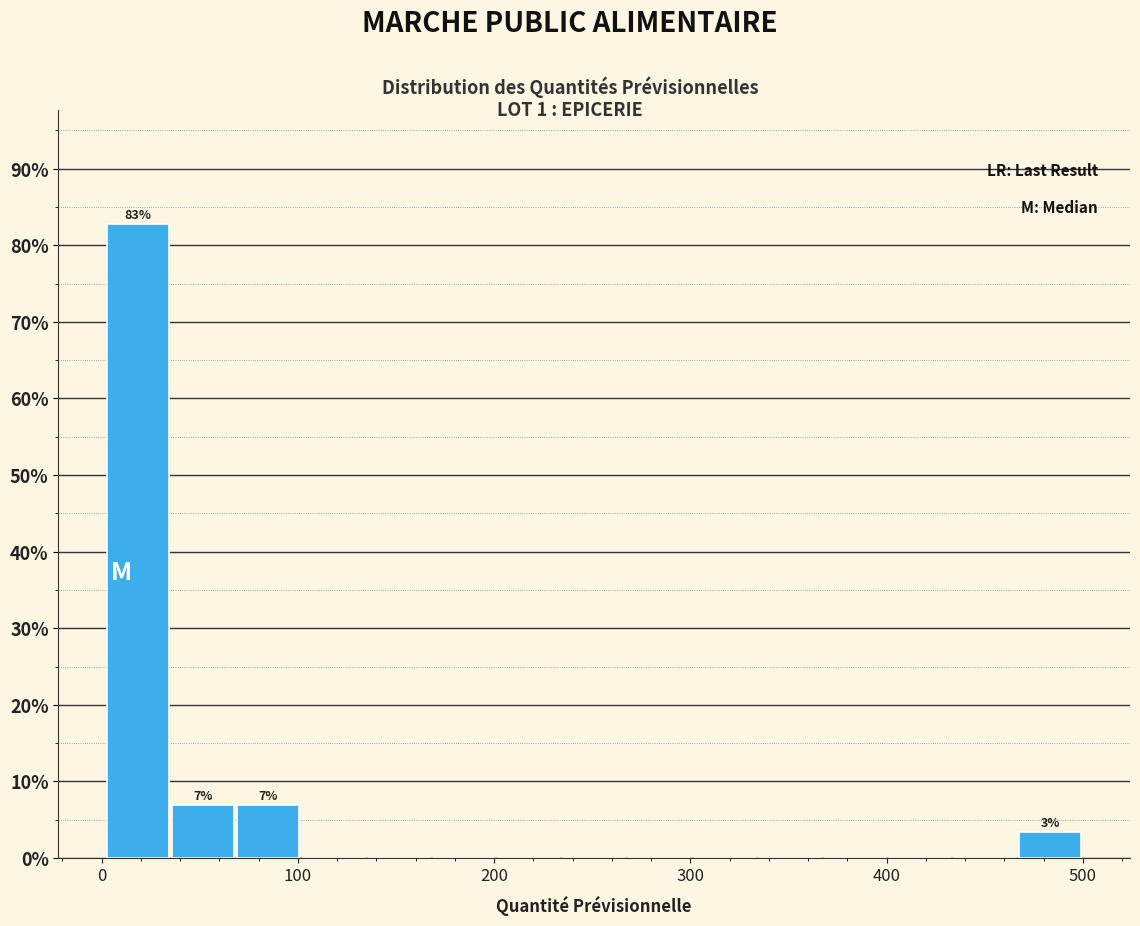

Read against the x-axis, roughly where is the centre of the tallest bar?

20